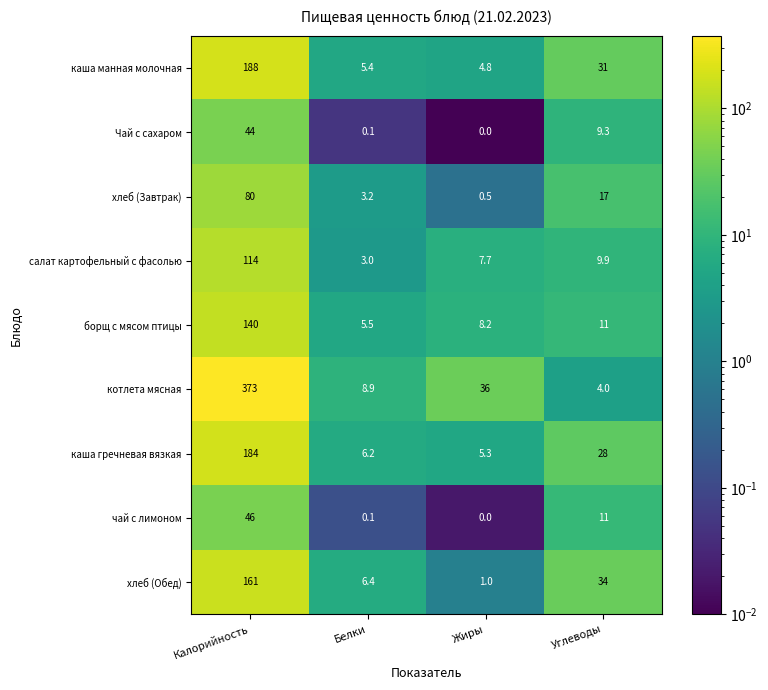

The борщ с мясом птицы series shows 224.4 at Калорийность. True or false?

False